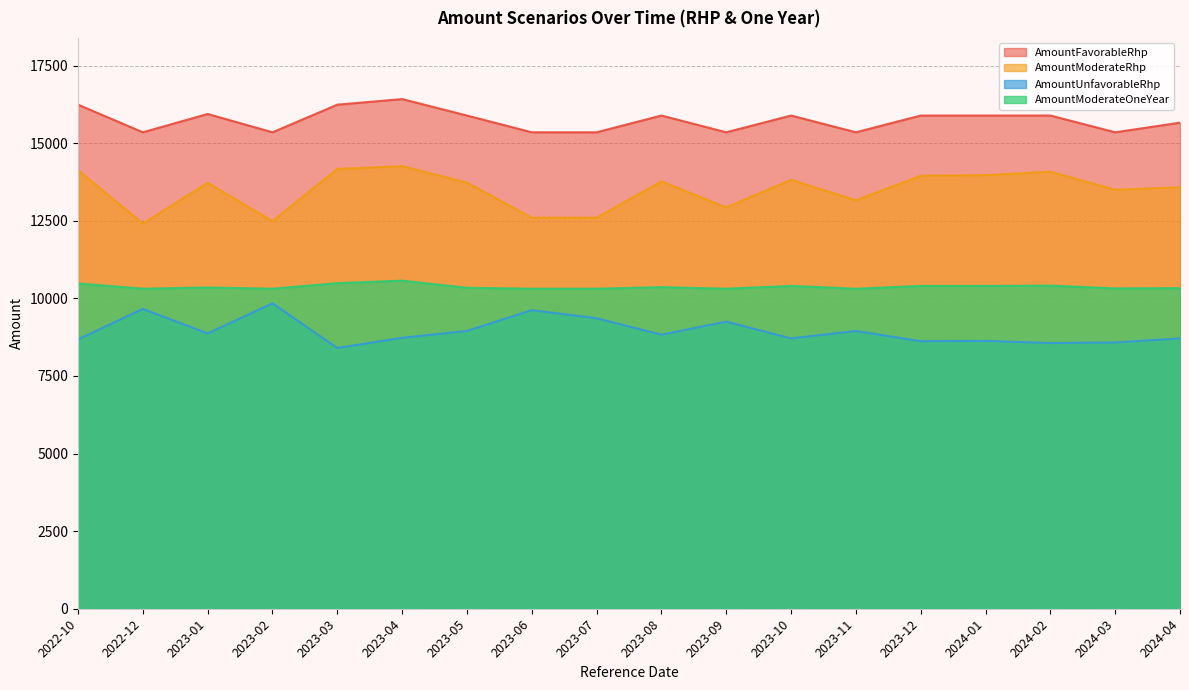

The value of AmountModerateOneYear at 2023-12 is 10400. True or false?

True